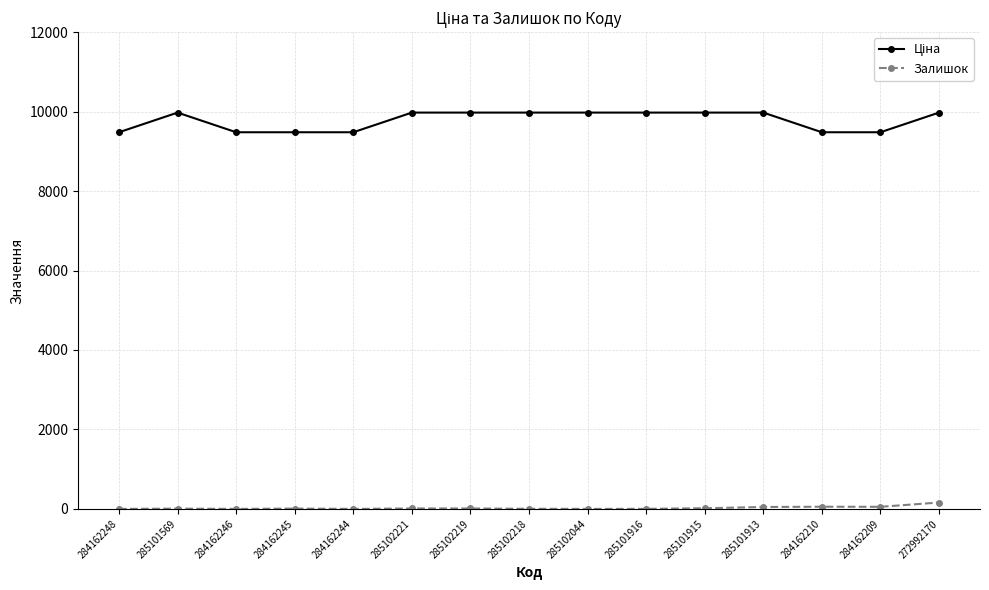

What is the difference between the highest and lowest values at 284162248?

9480.1